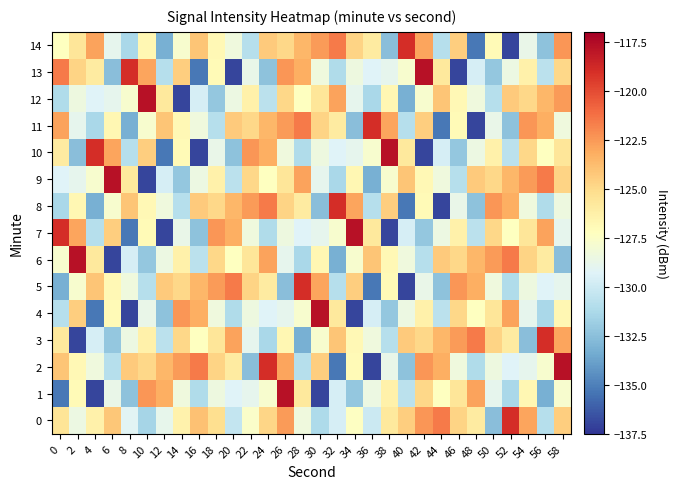

List the series in order of their peak value, lowest first.

0, 3, 5, 8, 11, 14, 1, 2, 4, 6, 7, 9, 10, 12, 13